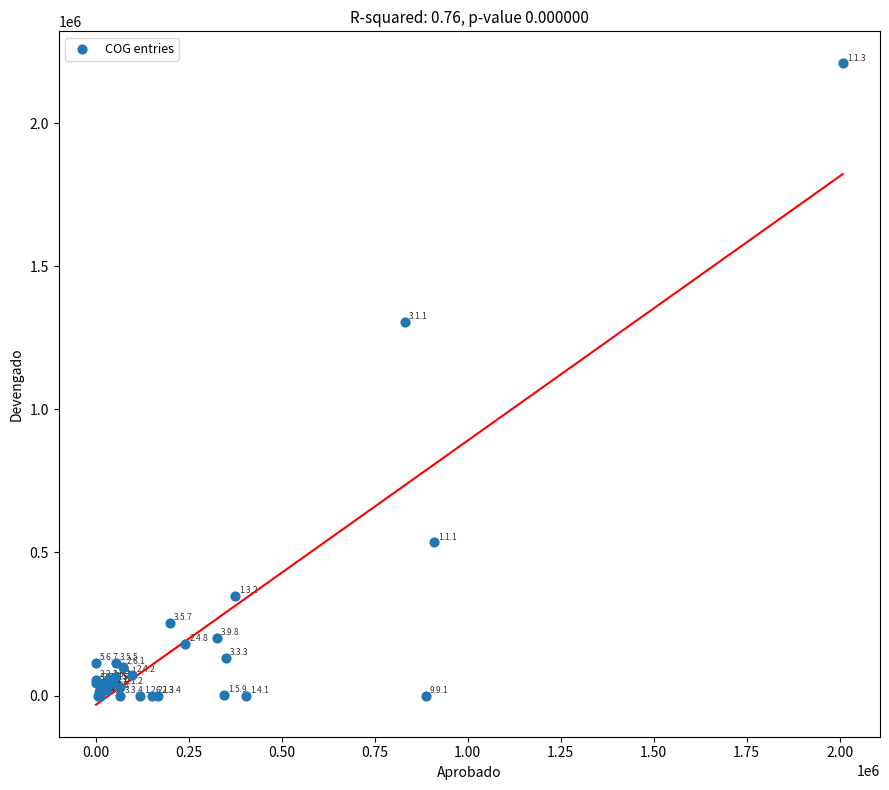

What Y value in the scatter plot is closest to 1104324?

1304241.3